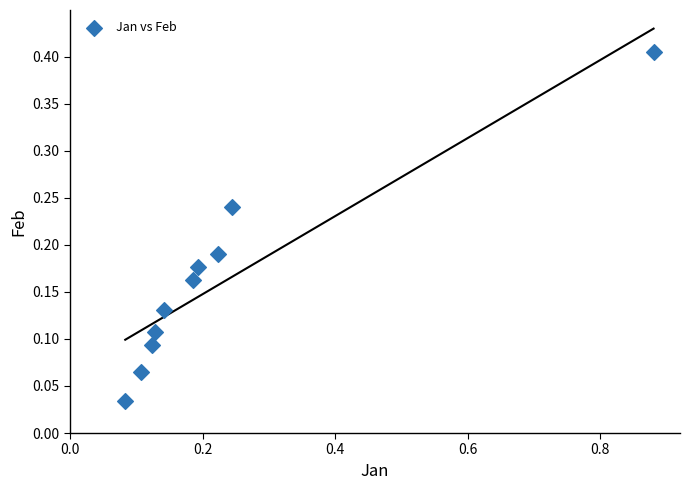

What is the range of Y values (max minus min)?

0.4